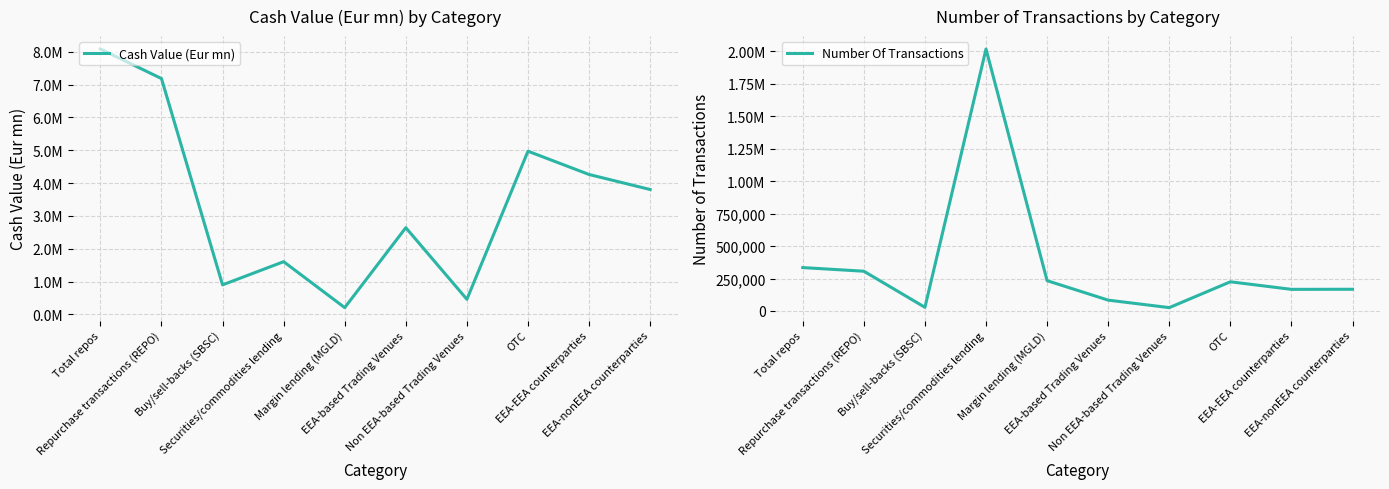

What value does the Number Of Transactions series have at Margin lending (MGLD)?

233407.0